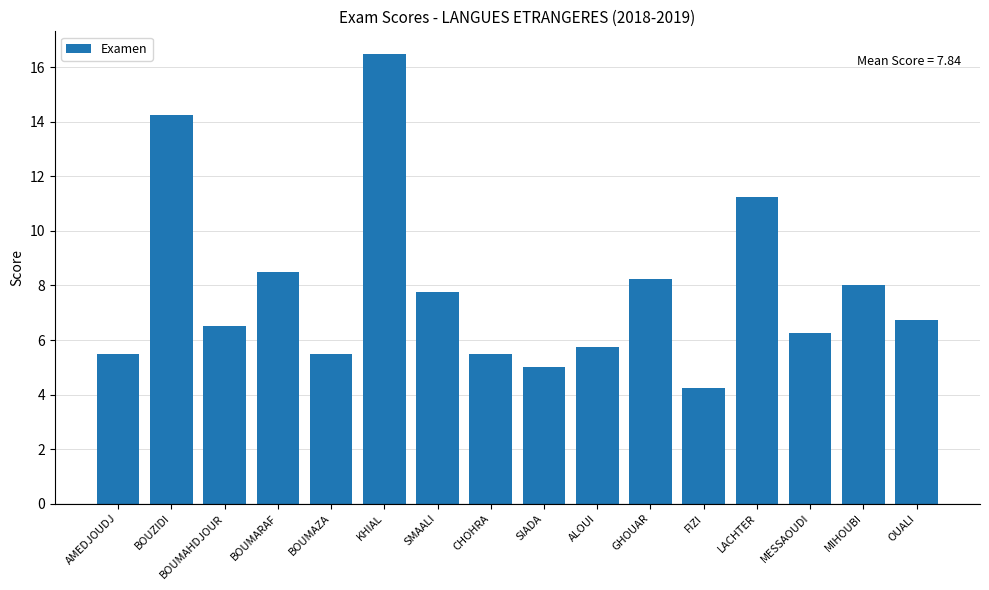

True or false: the data shows 2.2 at ALOUI.

False